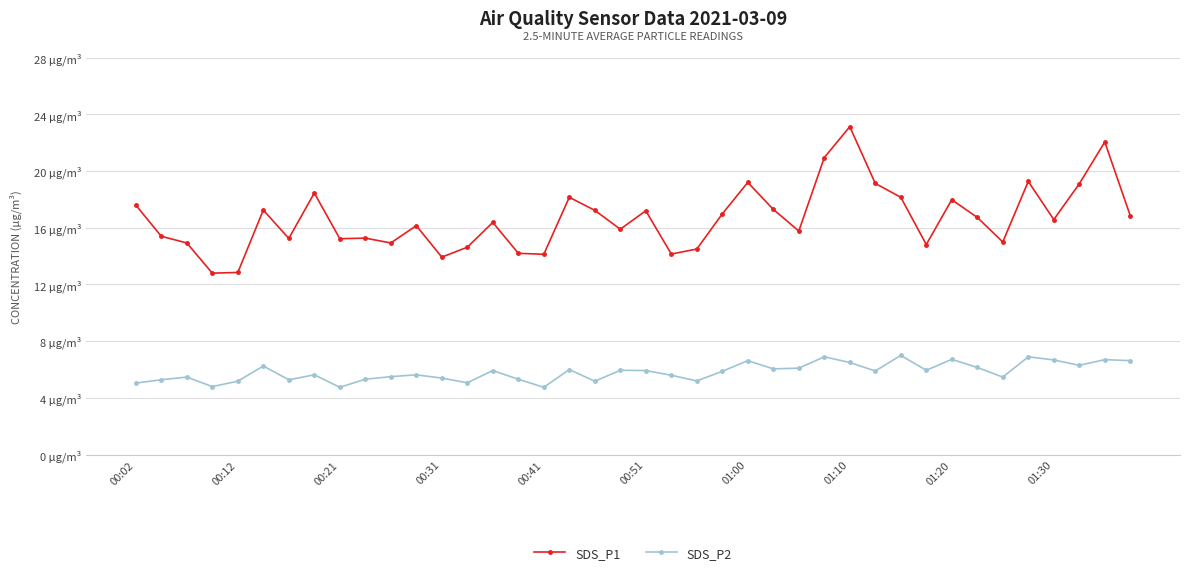

Is this an area chart (filled region under the line)?

No